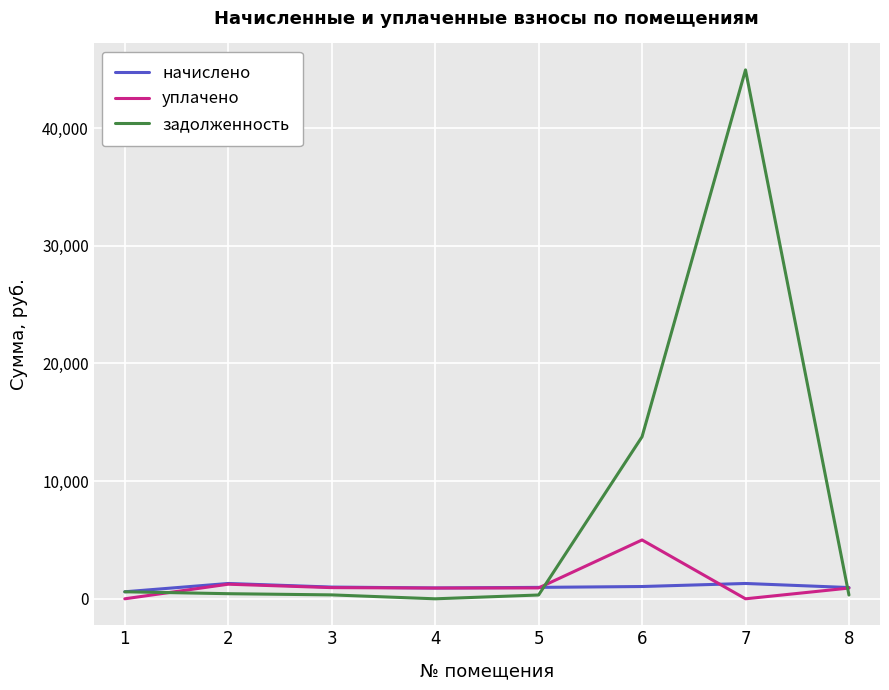

At how many categories does at least one series exceed 34638?

1